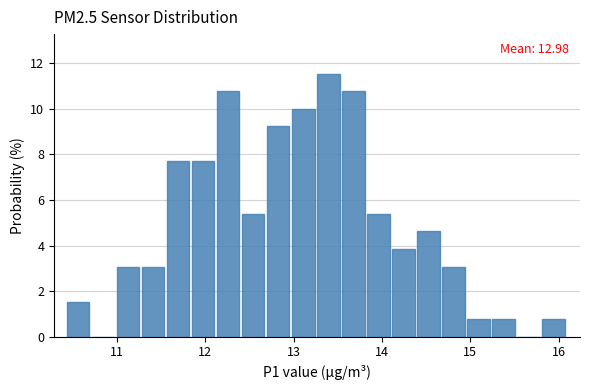

Around what value on the x-axis is the tallest bar? Give the approximate position of its centre, as read against the axis.

13.4